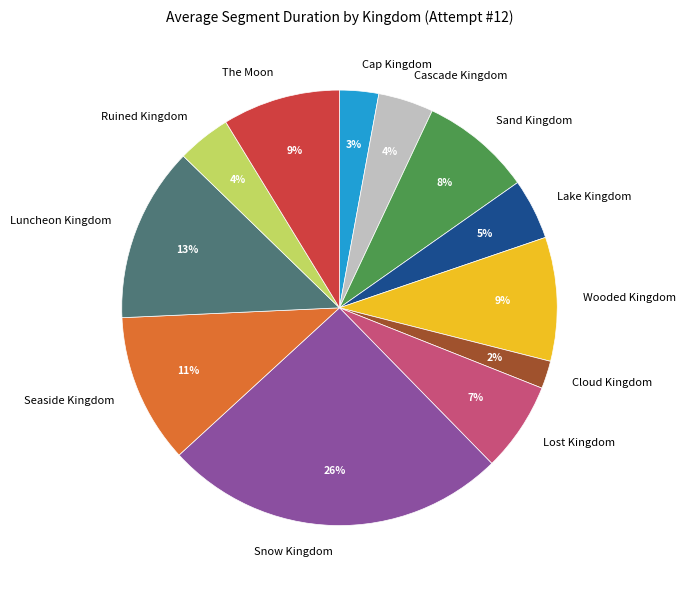

To the nearest percent, what is the difference between the Wooded Kingdom and Cascade Kingdom slice percentages?

5%